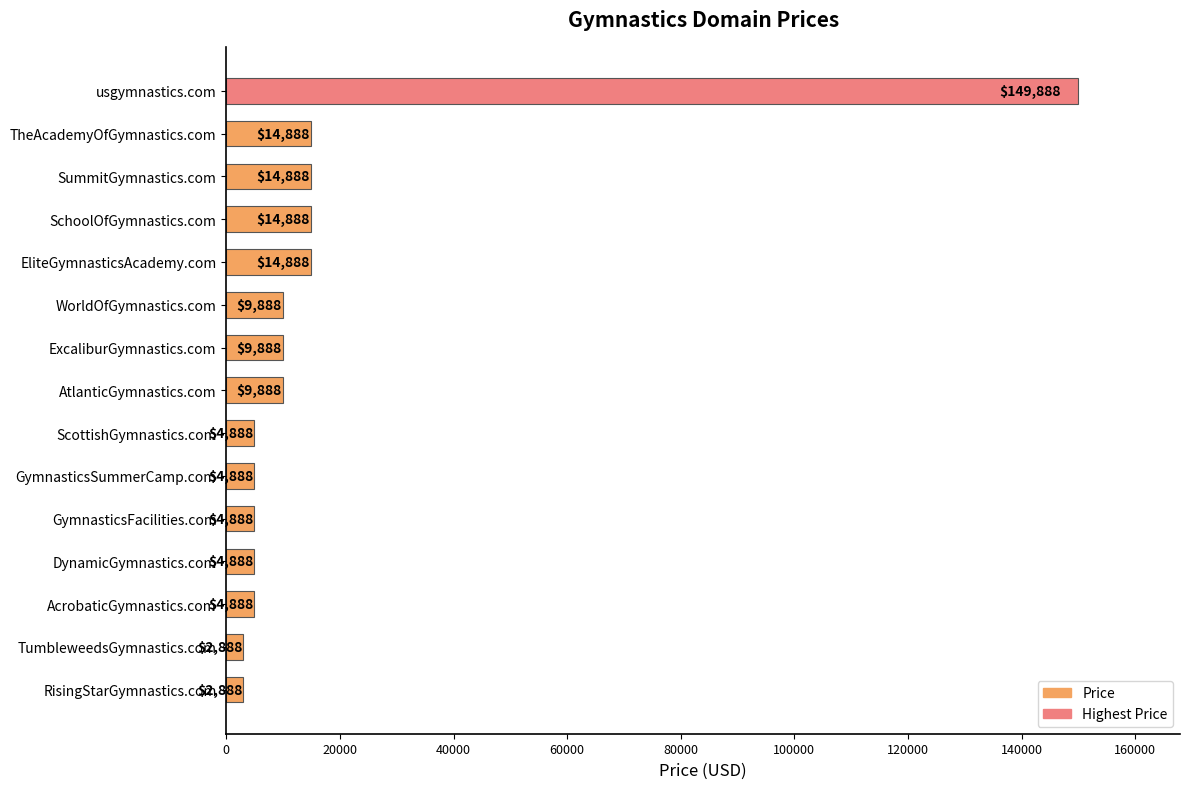

What is the ratio of the value at WorldOfGymnastics.com to the value at EliteGymnasticsAcademy.com?

0.7